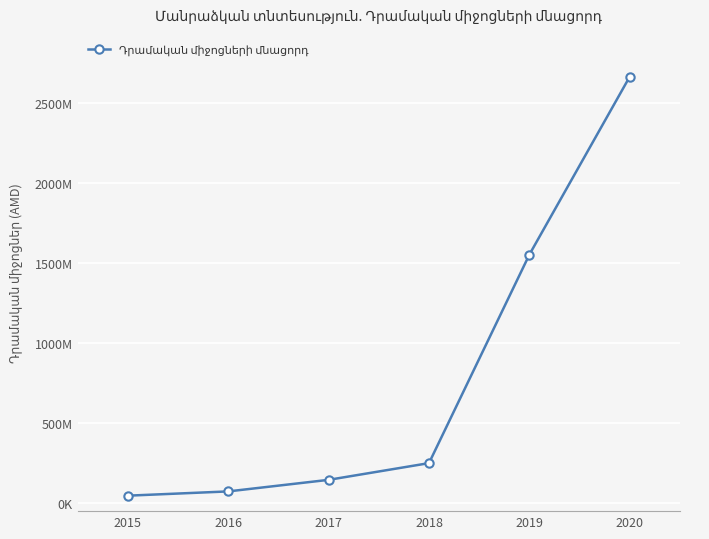

What is the difference between the maximum and minimum values?

2619388224.8